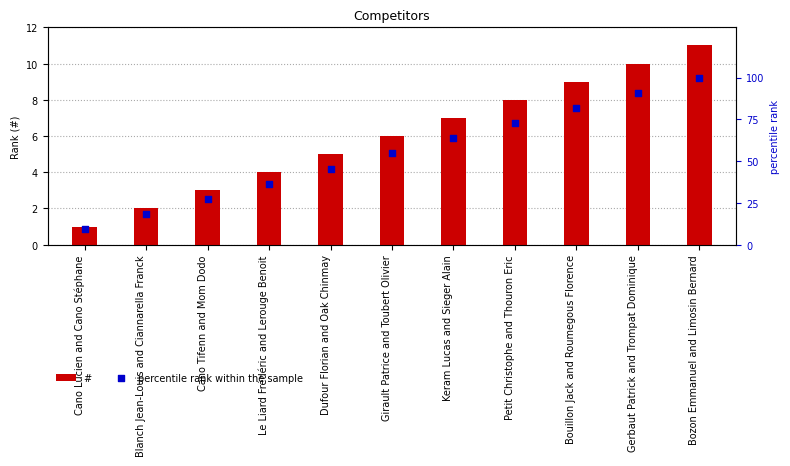

At which category is the sum across all series the highest?

Bozon Emmanuel and Limosin Bernard